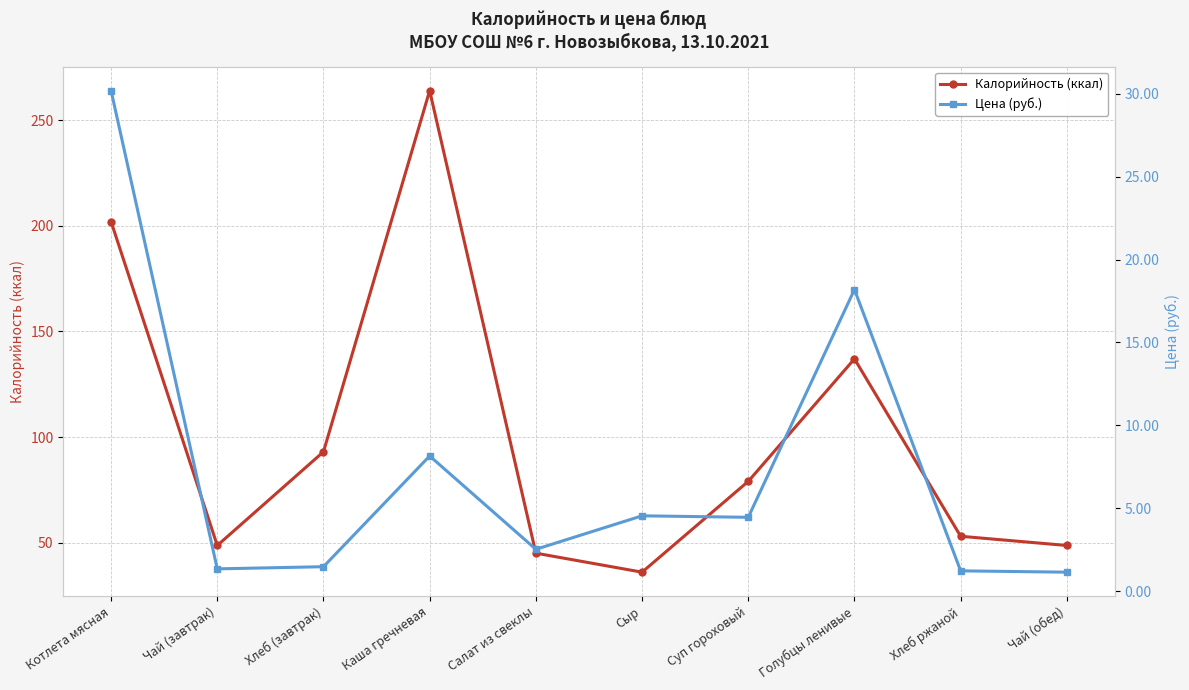

The value of Цена (руб.) at Салат из свеклы is 2.5. True or false?

True